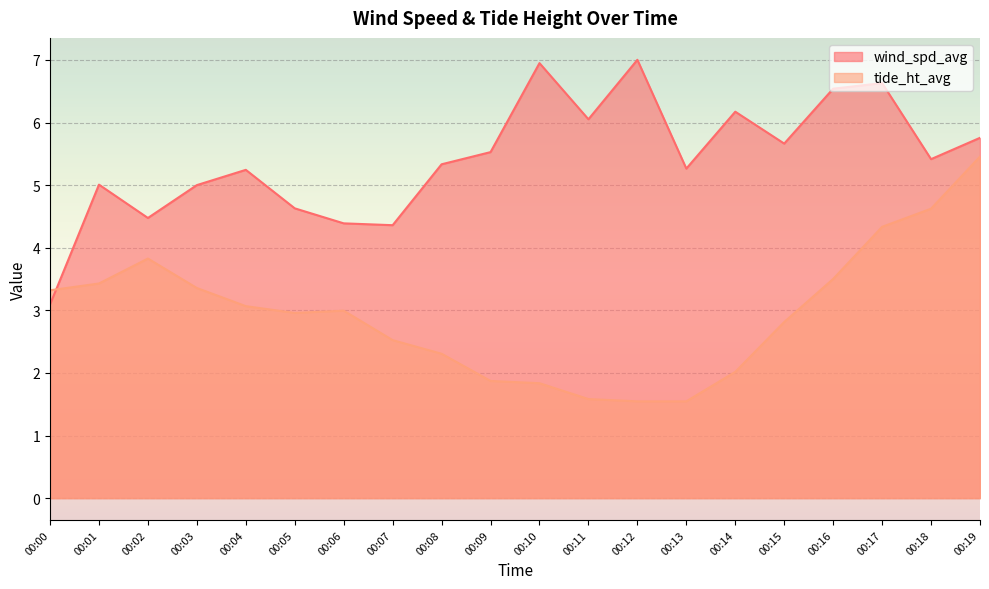

How many lines are shown in the chart?

2